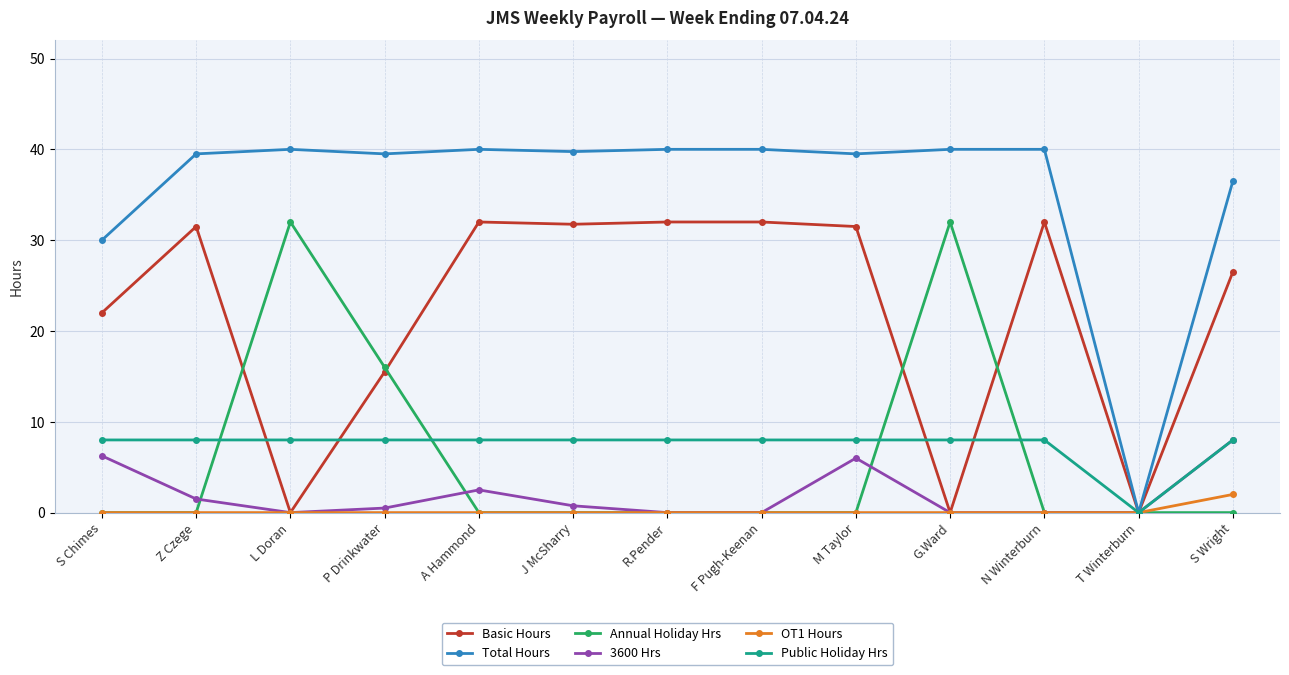

How many lines are shown in the chart?

6